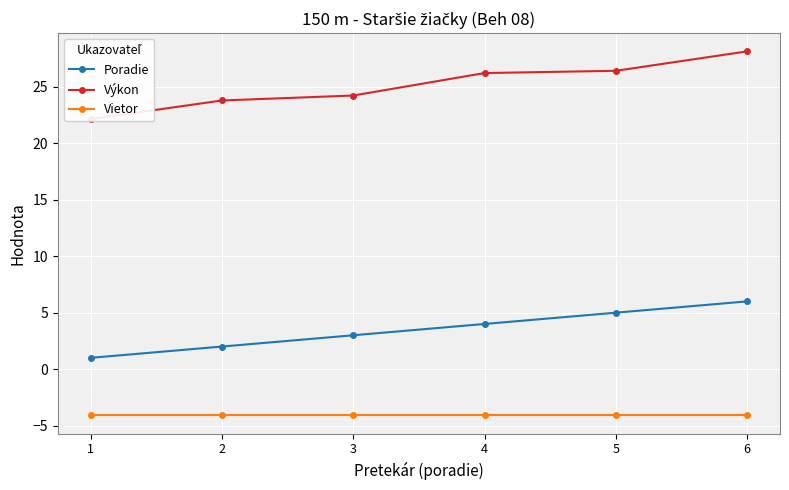

Which series changed the most between 1 and 2?

Výkon